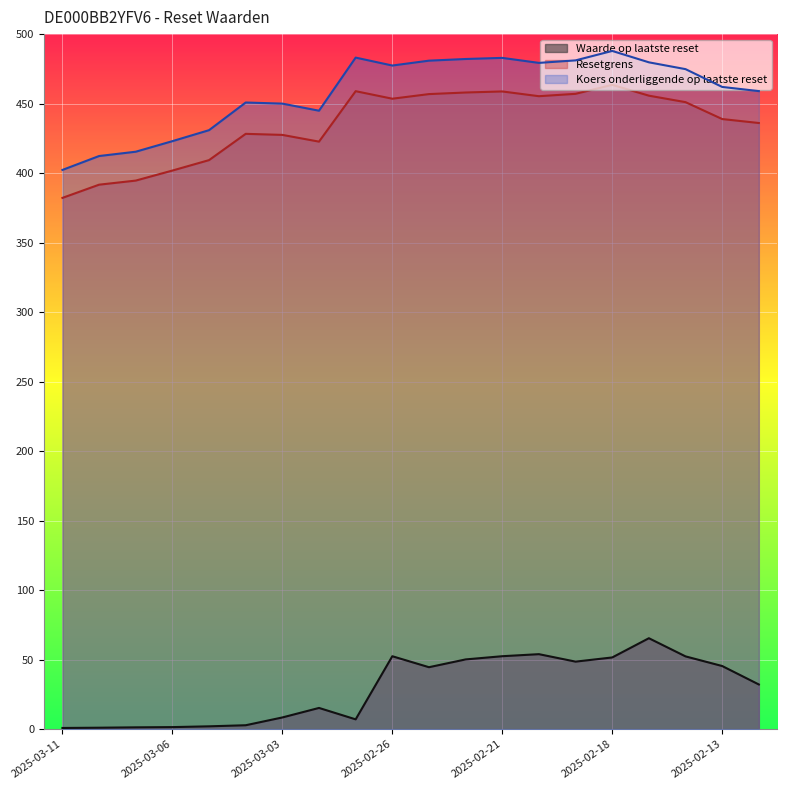

What position from the left is 2025-02-26?

10